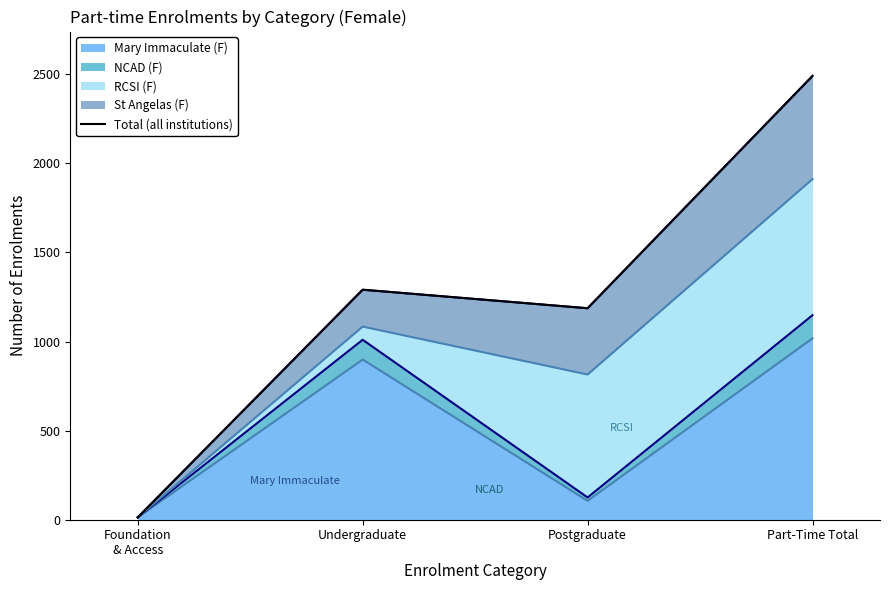

Where does the data first go above 1291?

Part-Time Total